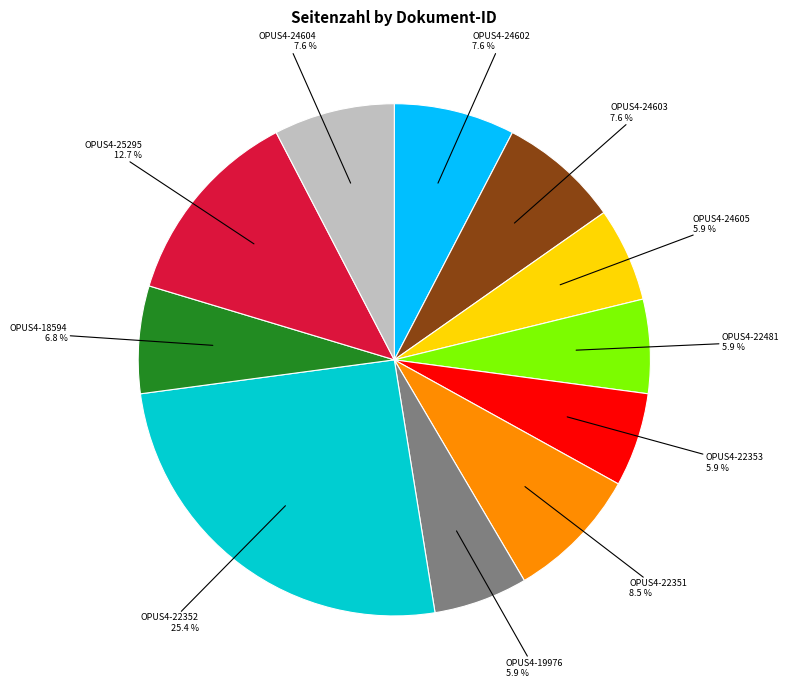

Does any single category account for the majority?

No